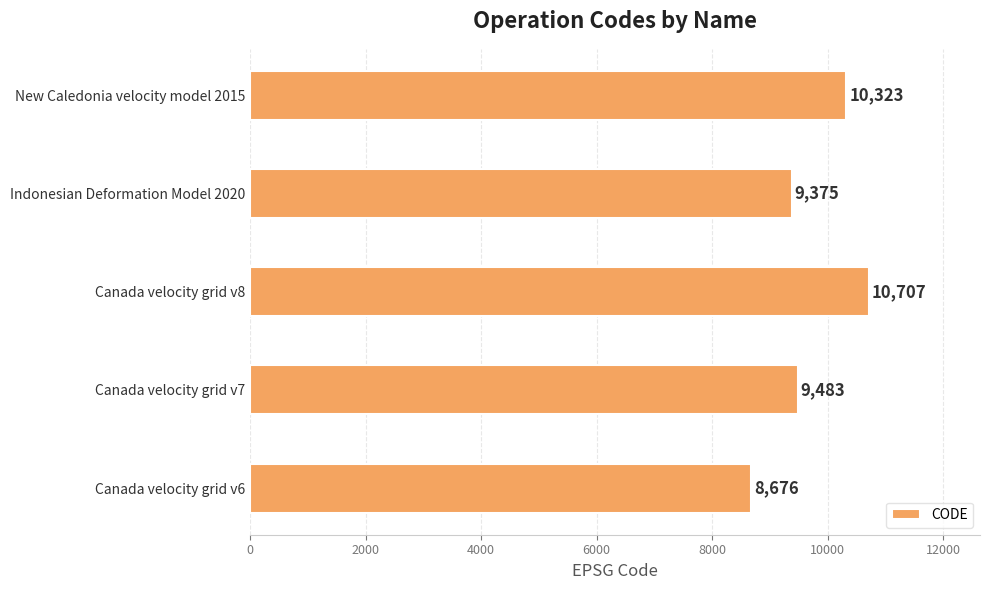

What is the minimum value shown in the chart?

8676